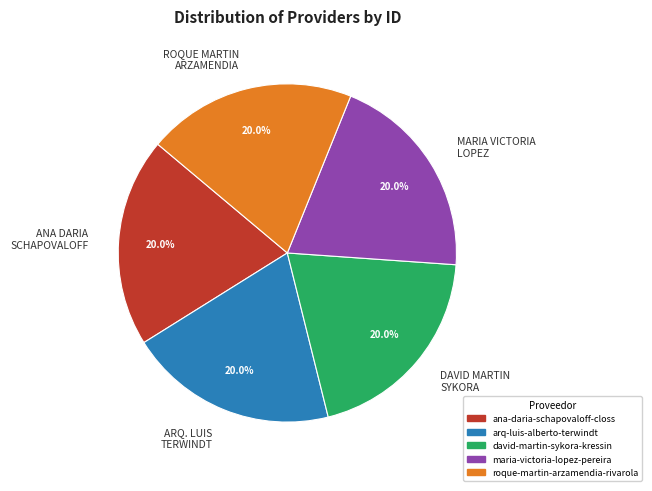

True or false: roque-martin-arzamendia-rivarola accounts for 9% of the total.

False